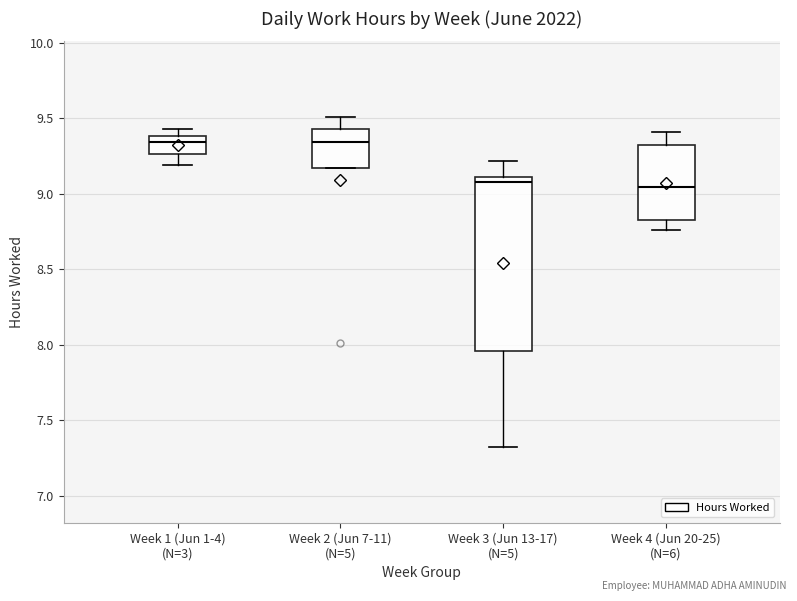

Reading left to right, transcribe this box plot: for each box, give where its median line is, the range the box spans, and where its two whiskers end, as read against the y-axis. The values are not printed on the chart, so give them approximately, as read against the axis.

Week 1 (Jun 1-4) (N=3): median 9.35, box 9.25 to 9.40, whiskers 9.20 to 9.45
Week 2 (Jun 7-11) (N=5): median 9.35, box 9.15 to 9.45, whiskers 9.15 to 9.50
Week 3 (Jun 13-17) (N=5): median 9.10 (just below the box's upper edge), box 7.95 to 9.10, whiskers 7.30 to 9.20
Week 4 (Jun 20-25) (N=6): median 9.05, box 8.85 to 9.30, whiskers 8.75 to 9.40